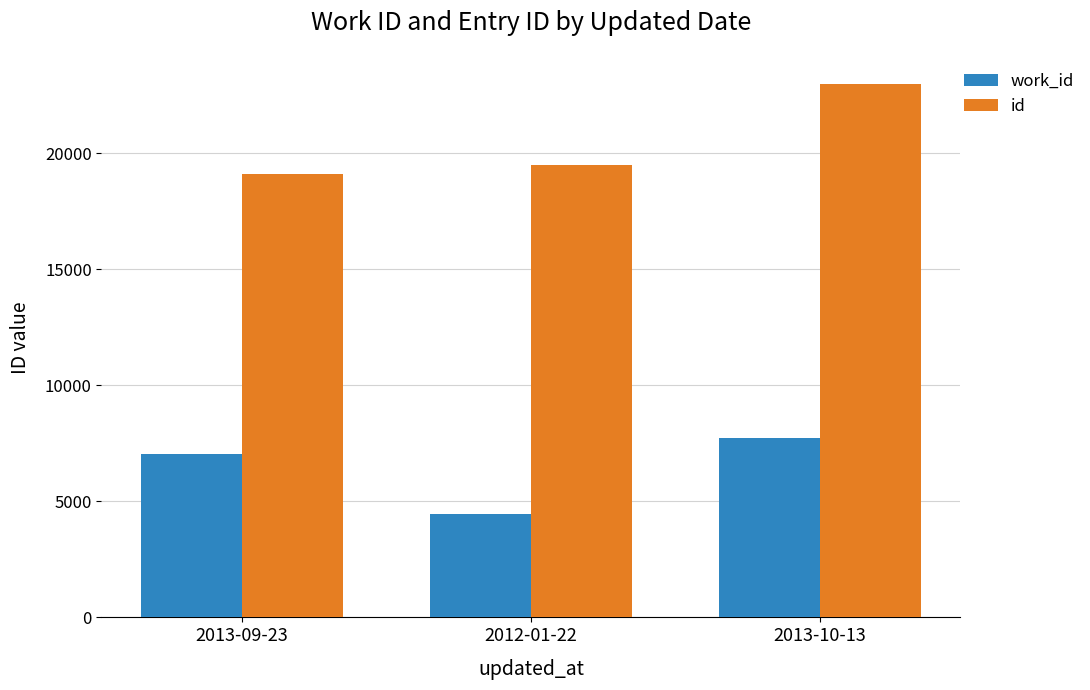

Which series has the widest spread of values?

id